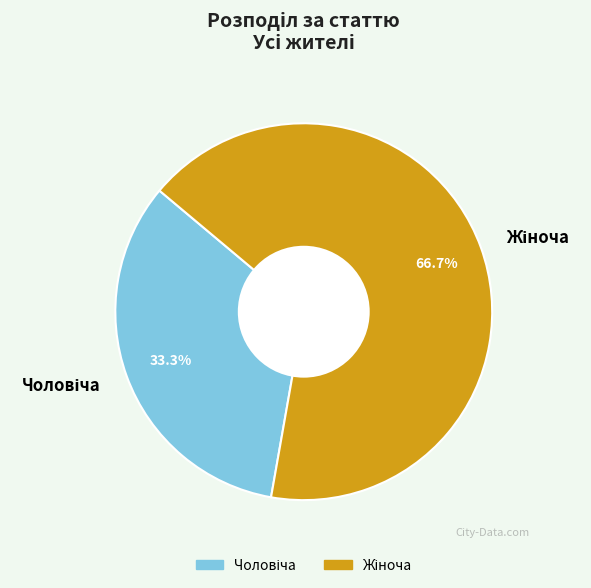

Is there any slice that represents more than half of the pie?

Yes